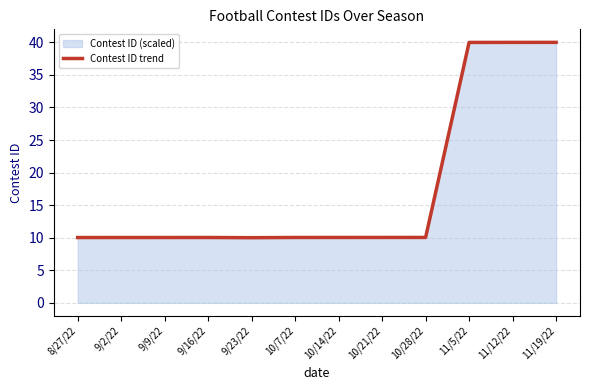

How many lines are shown in the chart?

1